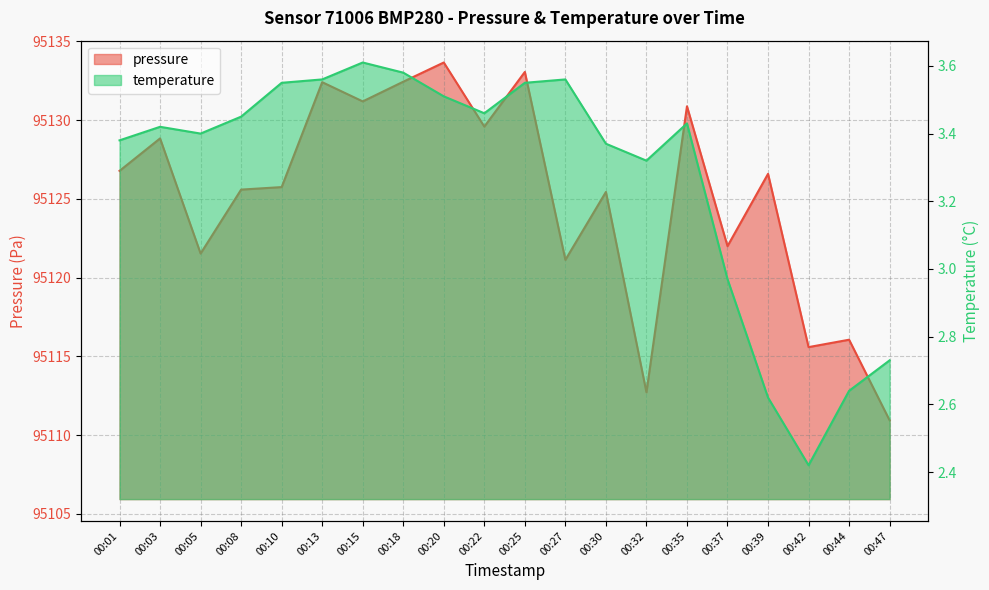

Which series has the largest total across all categories?

pressure